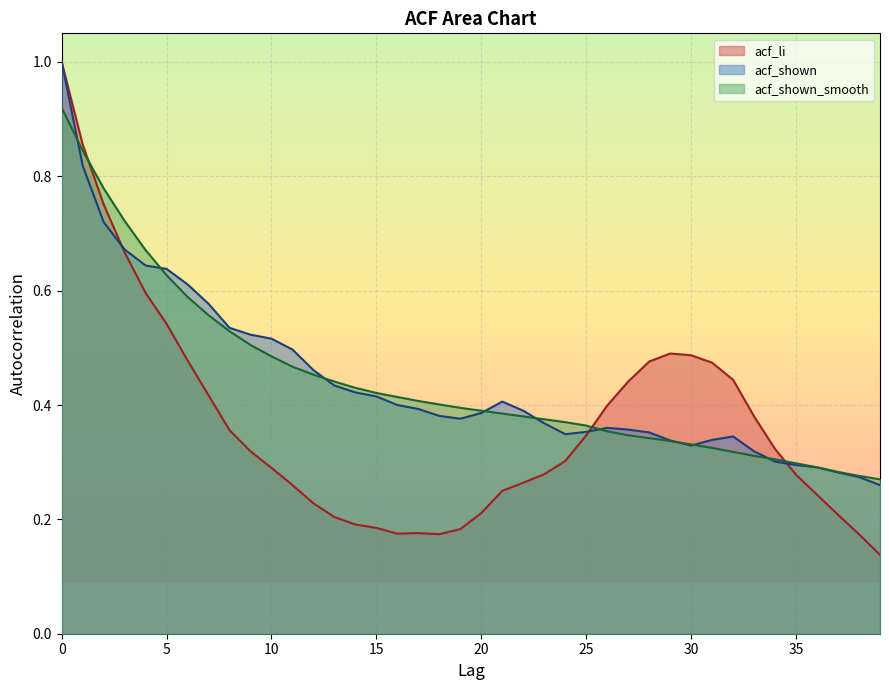

What is the difference between the maximum and minimum values in the acf_shown_smooth series?

0.7